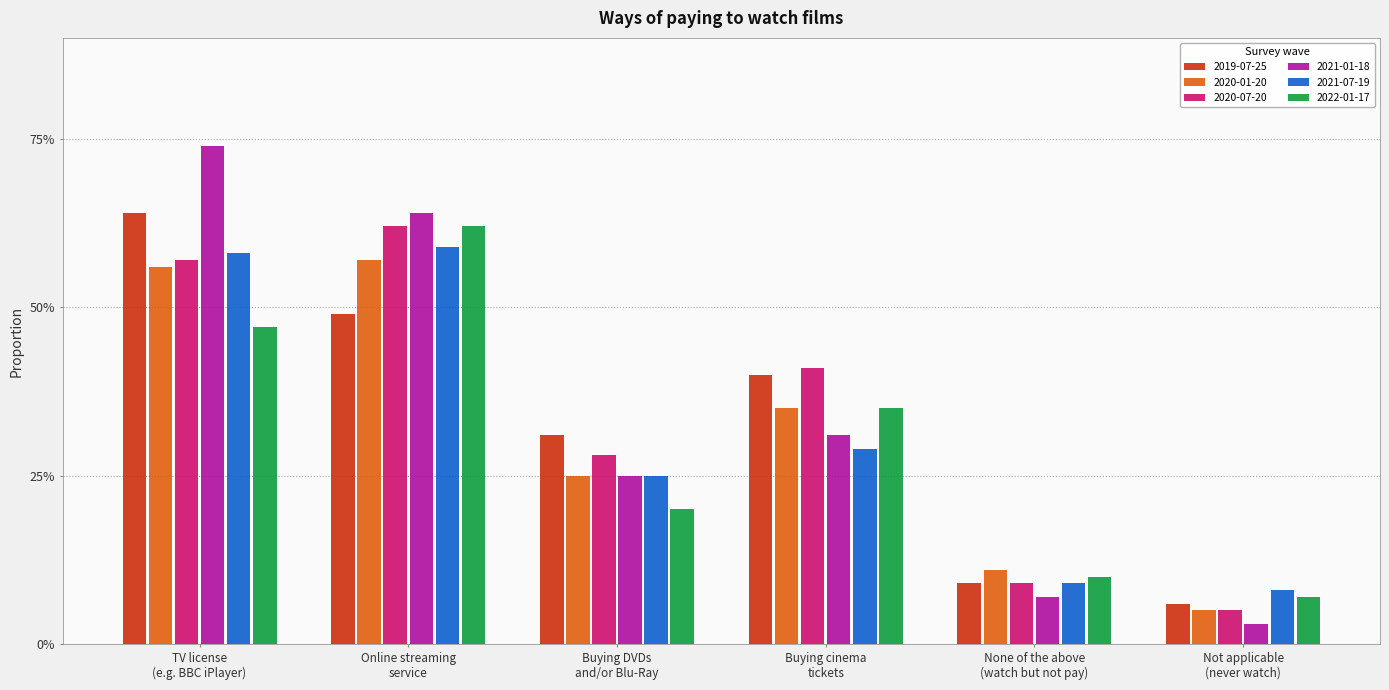

What are all the series names shown in the legend?

2019-07-25, 2020-01-20, 2020-07-20, 2021-01-18, 2021-07-19, 2022-01-17